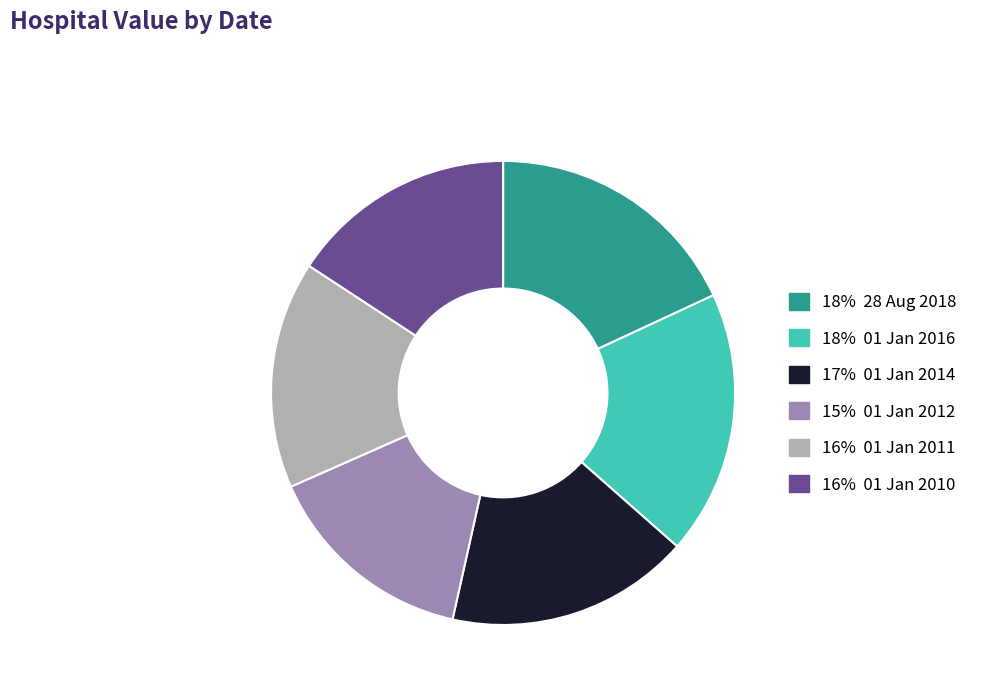

Is there any slice that represents more than half of the pie?

No